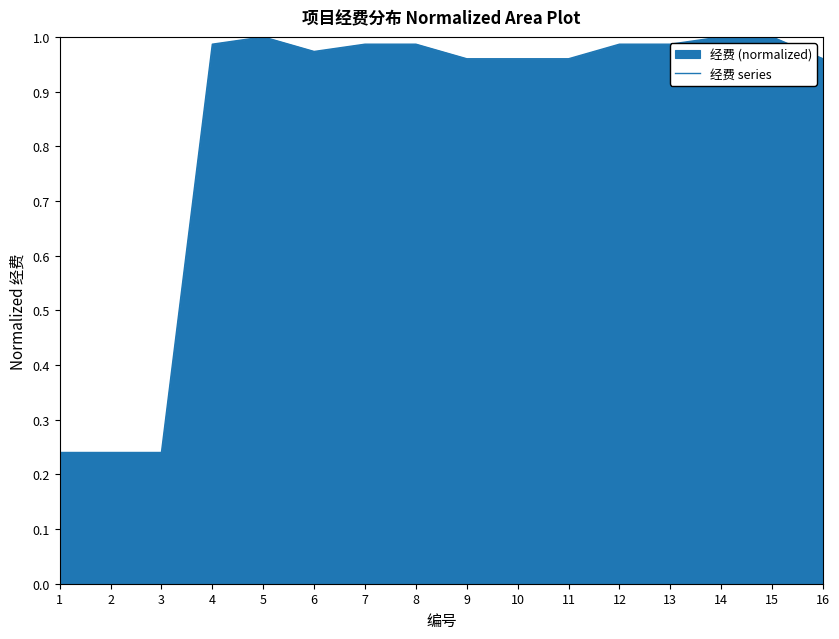

What is the value of the 3rd point from the left?

0.2